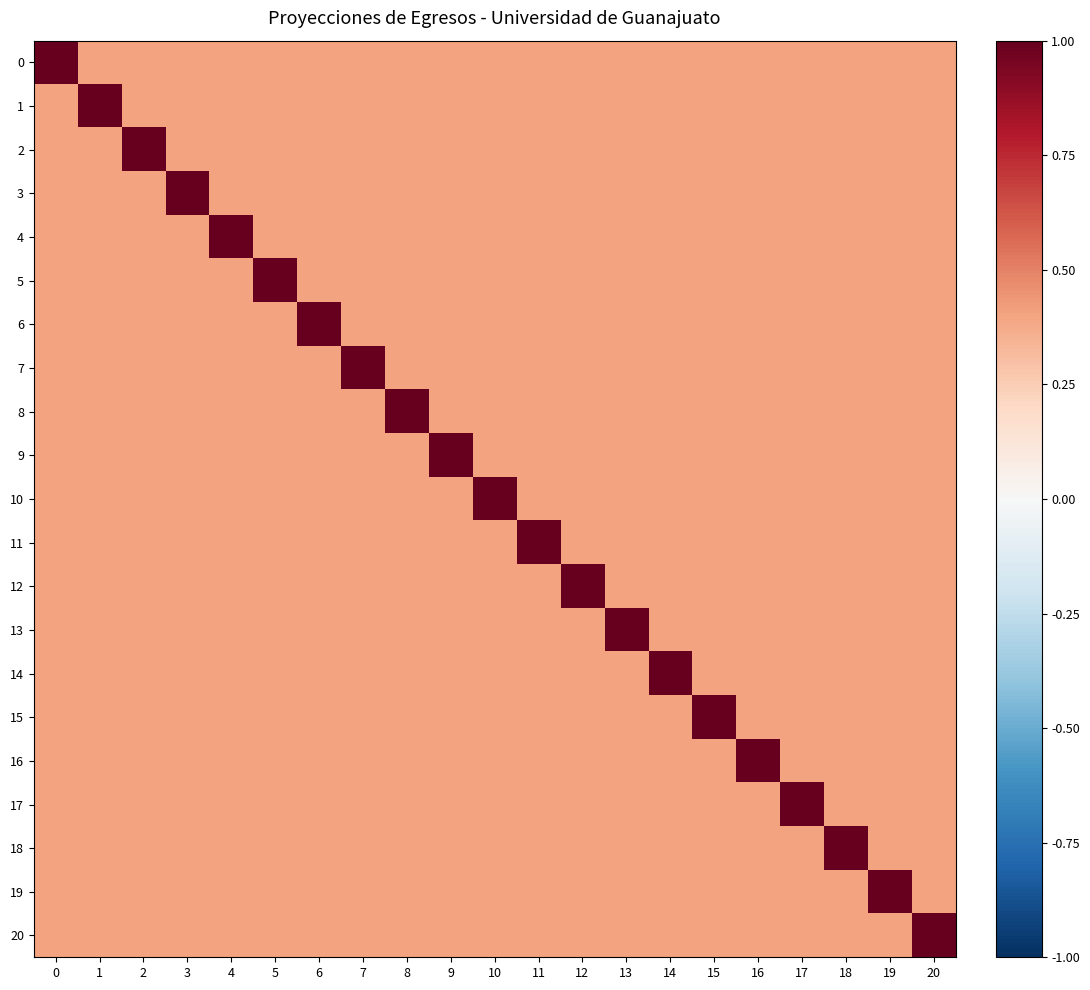

List the series in order of their peak value, highest first.

0, 1, 2, 3, 4, 5, 6, 7, 8, 9, 10, 11, 12, 13, 14, 15, 16, 17, 18, 19, 20